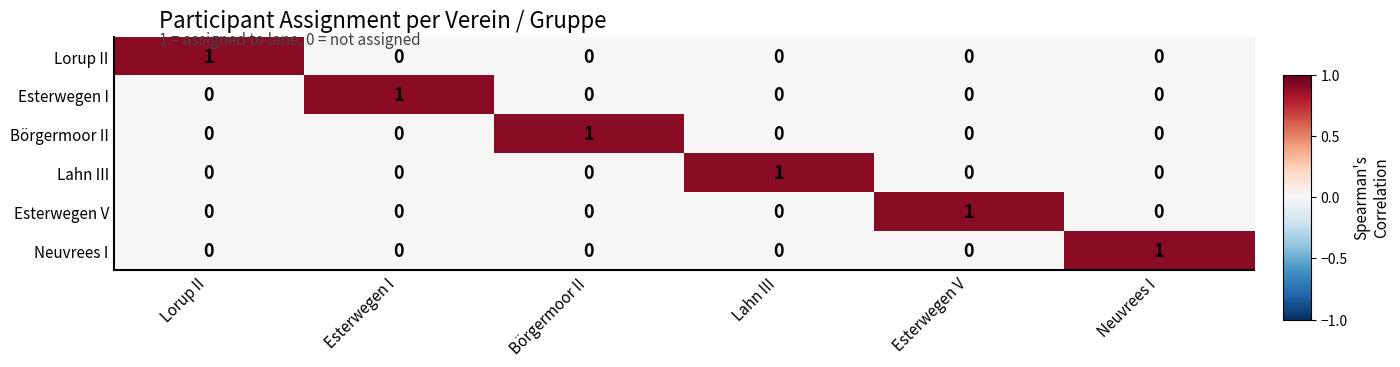

At how many categories does at least one series exceed 0?

6